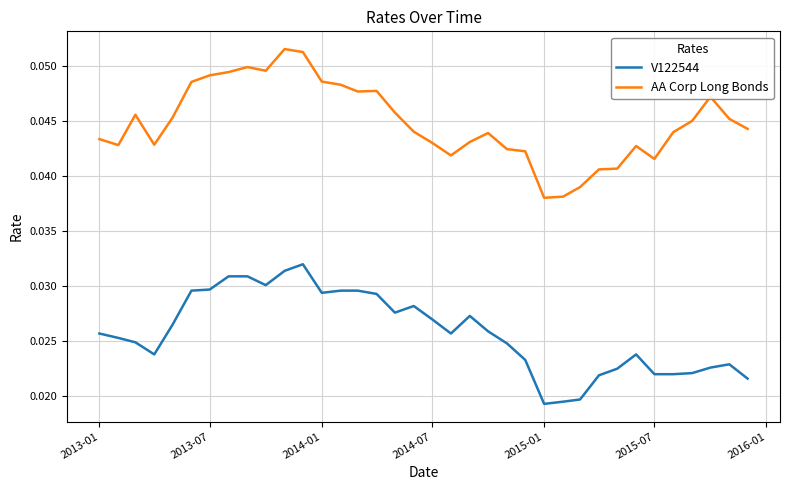

Rank the series by their average value, from lowest to highest.

V122544, AA Corp Long Bonds